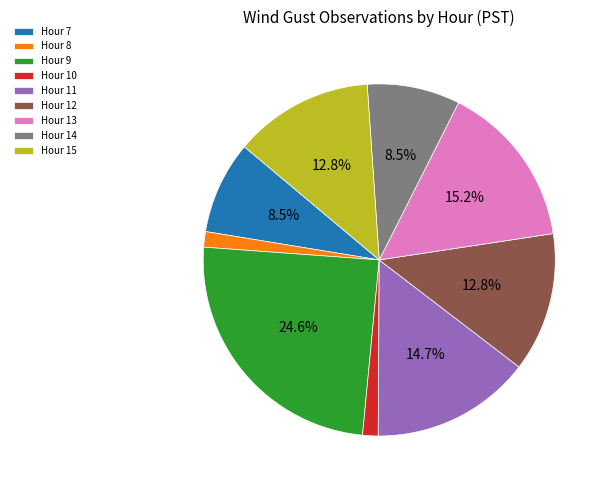

Count the number of slices in the pie.

9